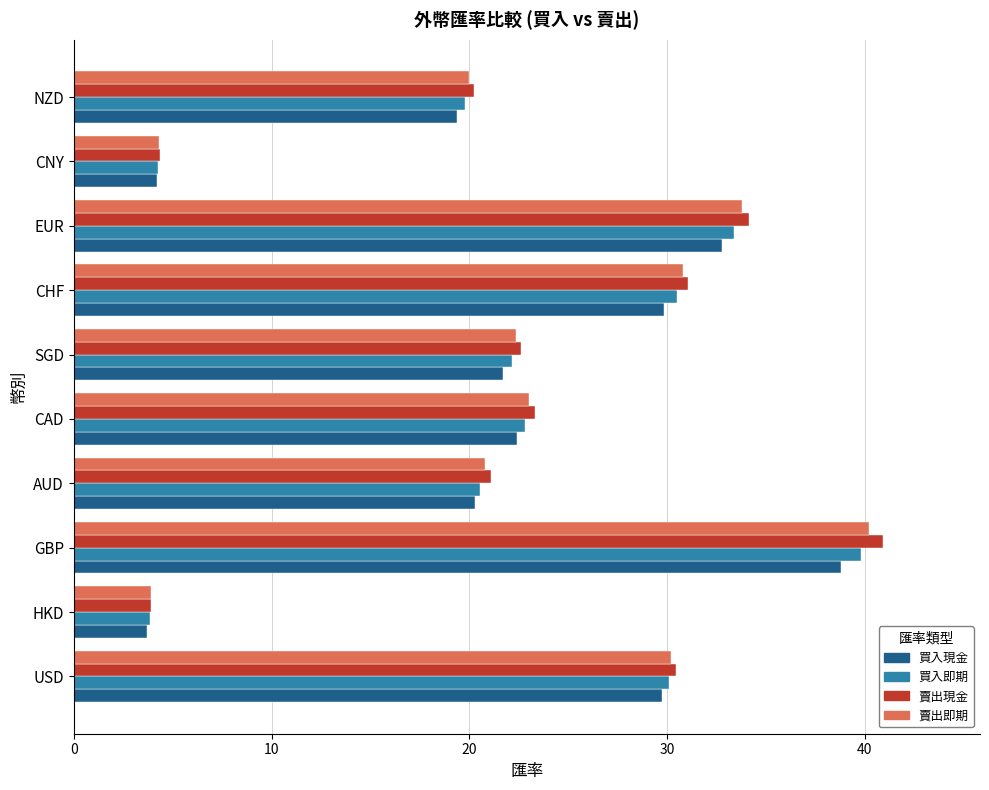

What is the approximate value of 買入現金 at CNY?

4.2